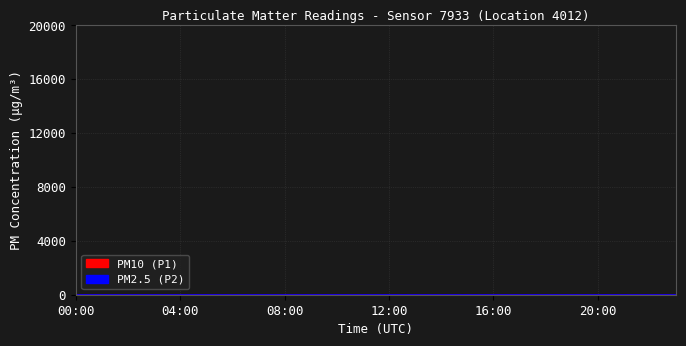

True or false: P1 has more than 1 points higher than both neighbors.

True